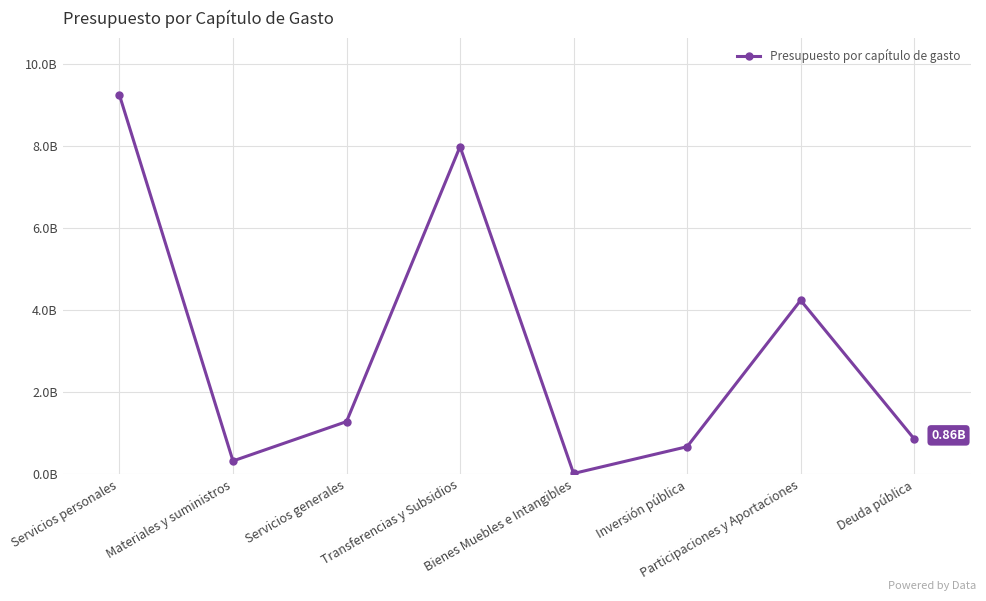

At which category does the data reach its first local peak?

Transferencias y Subsidios